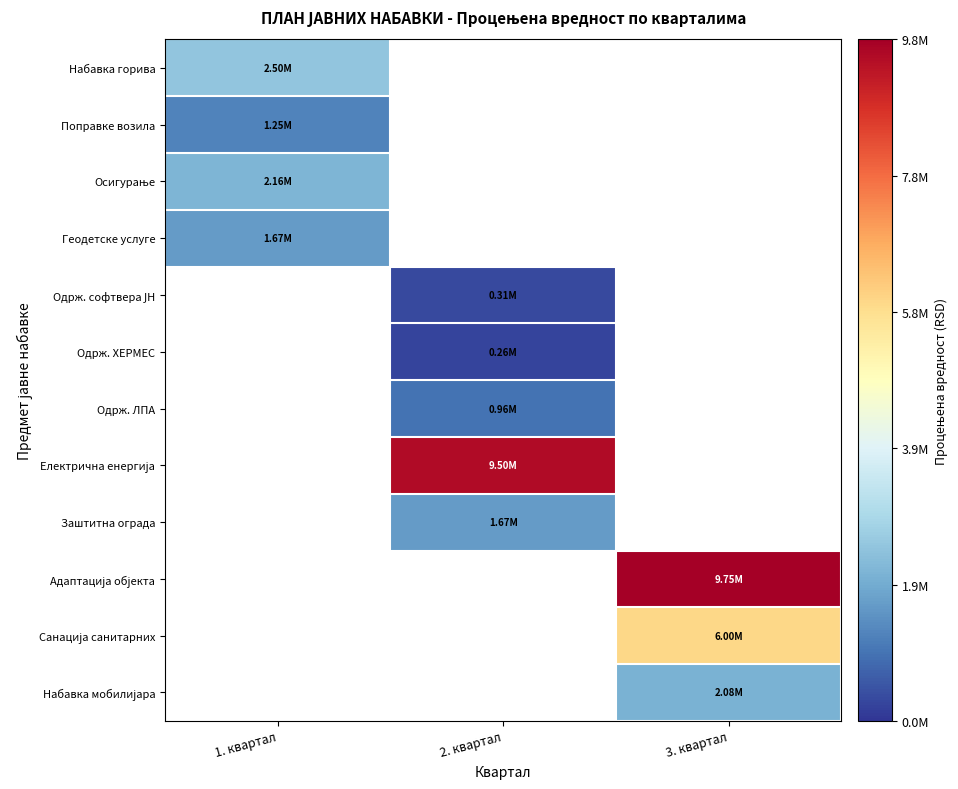

Count the number of data series in this chart.

12